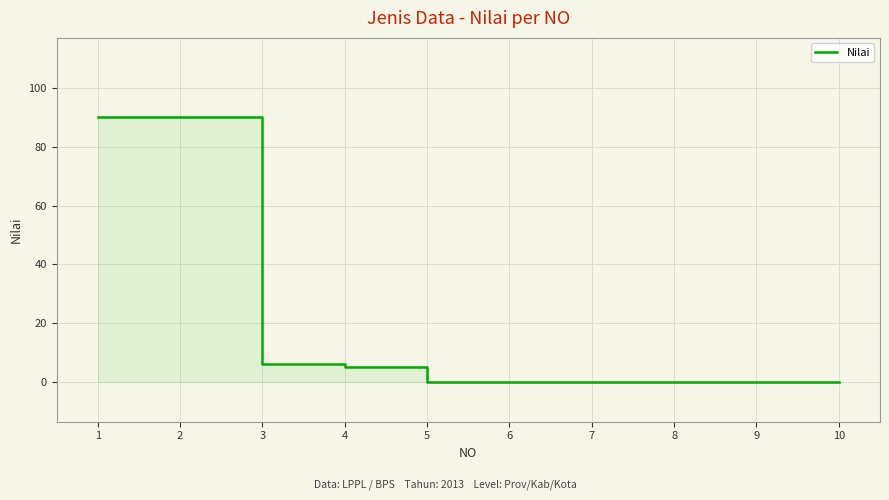

What is the difference between the maximum and second lowest values?

90